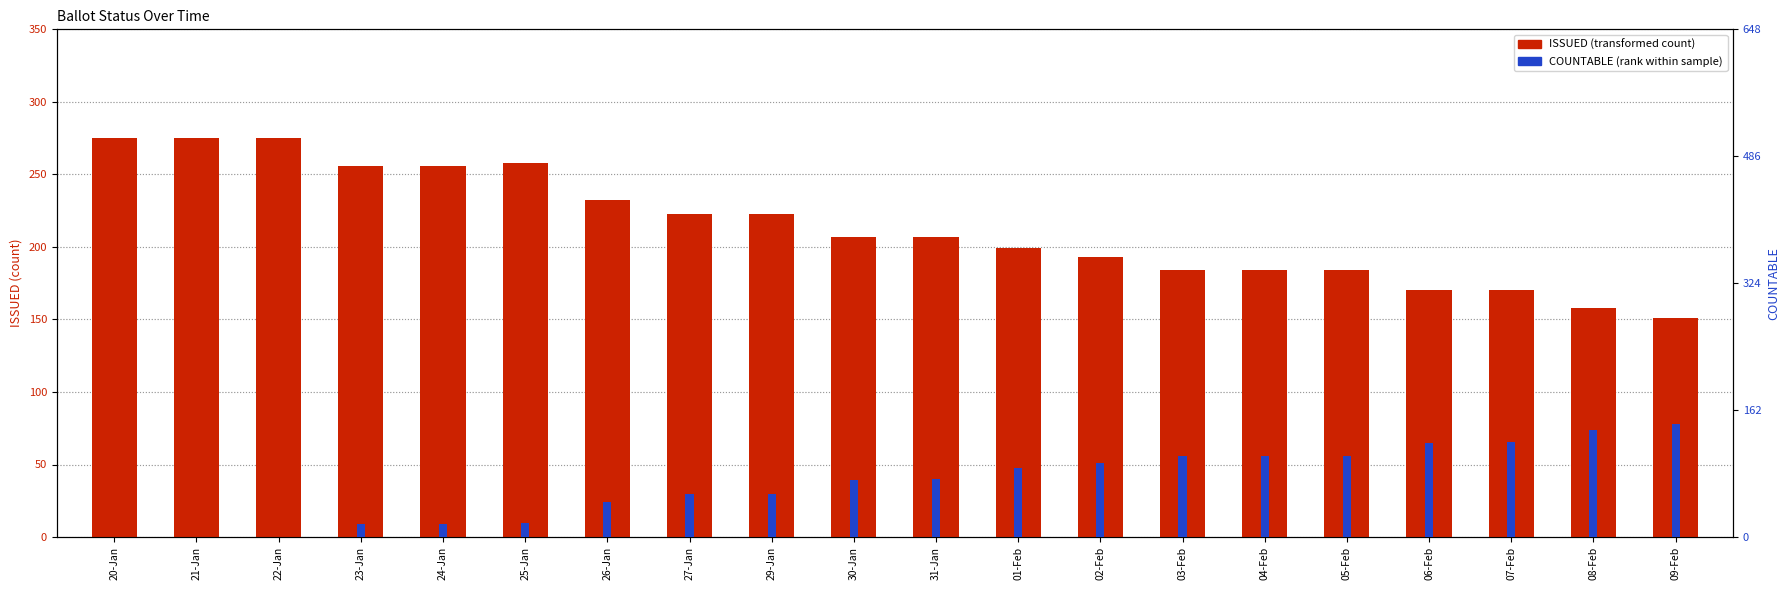

Read the ISSUED value at 08-Feb.

158